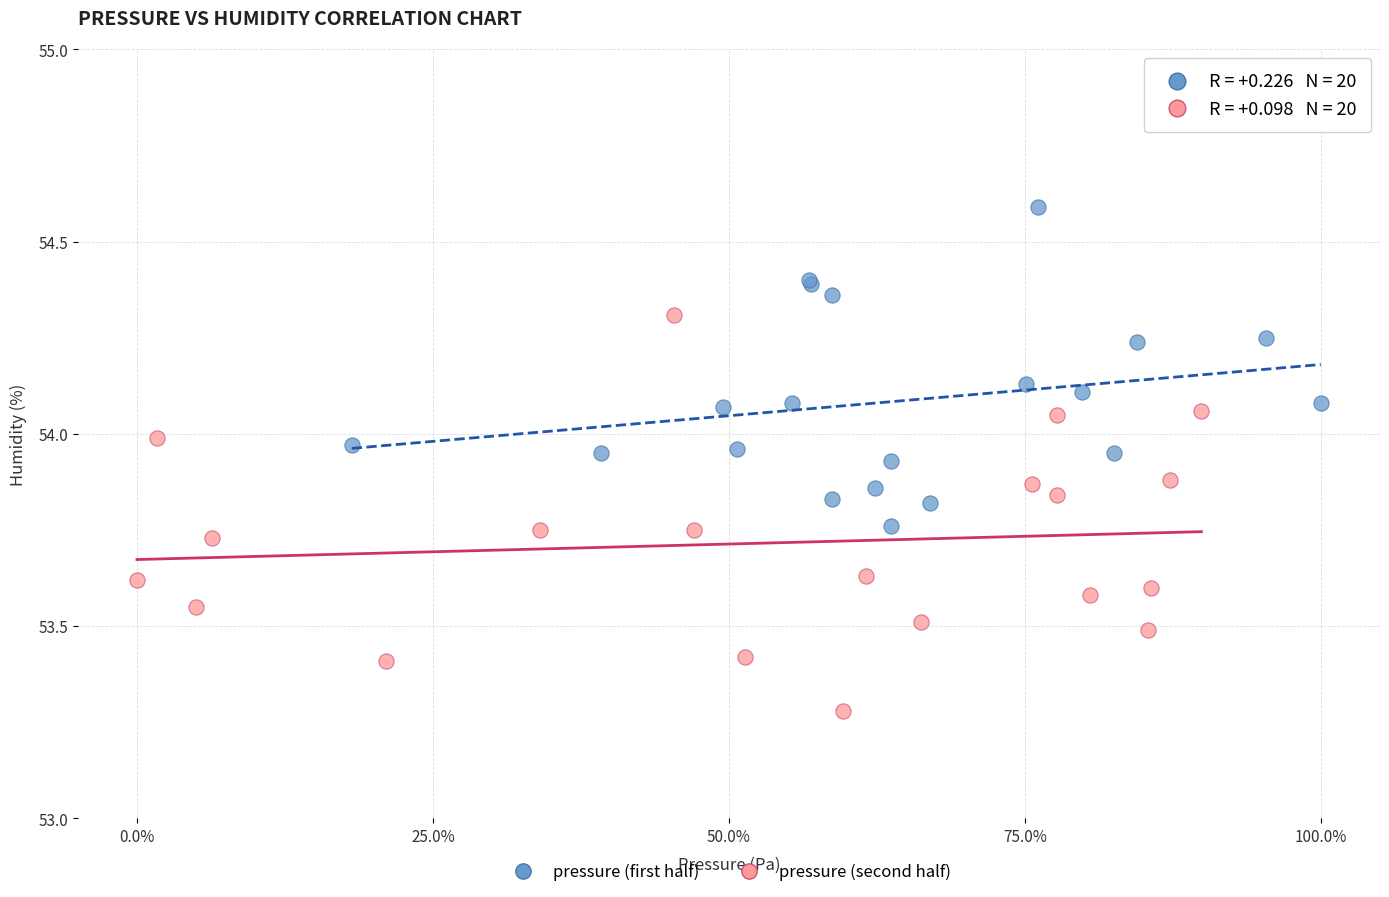

Which series reaches the minimum Y coordinate?

pressure (second half)